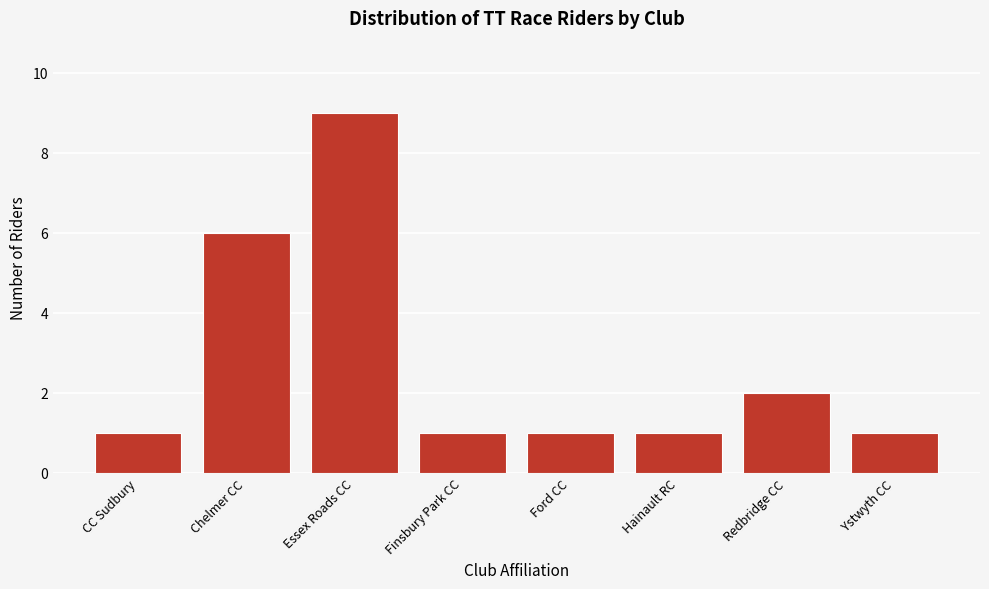

Reading left to right, what are all the values shown in this chart?

1	6	9	1	1	1	2	1